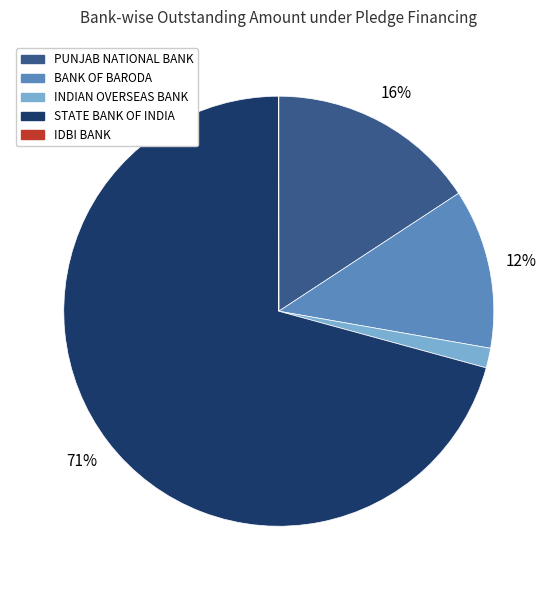

Which category has the biggest portion of the pie?

STATE BANK OF INDIA